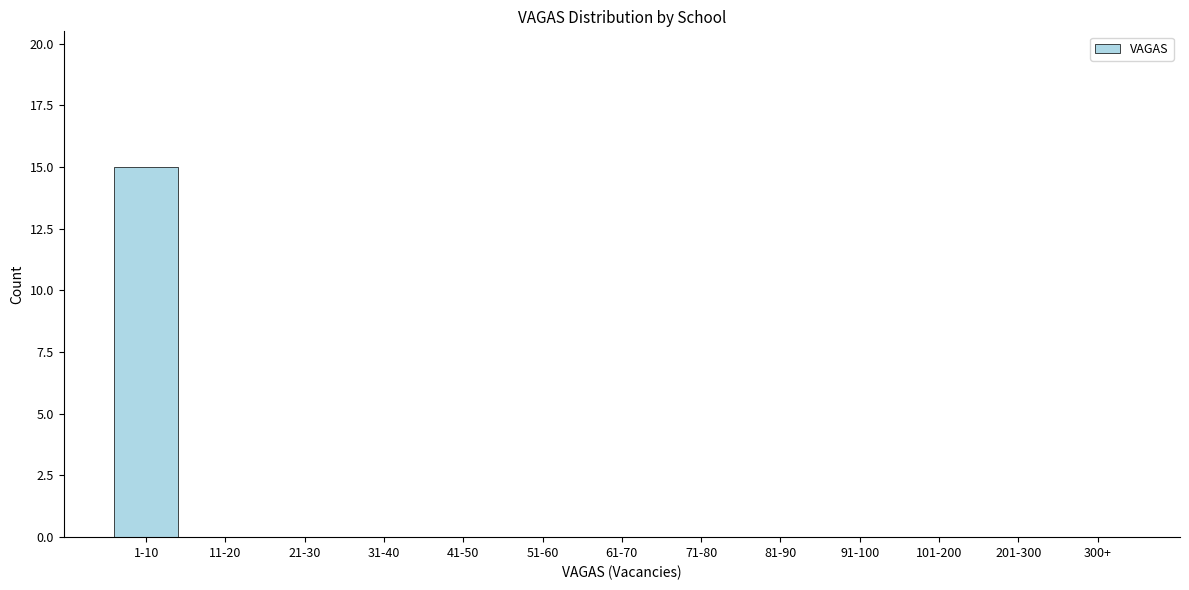

Reading left to right, transcribe all the data shown in this chart.

1-10=15	11-20=0	21-30=0	31-40=0	41-50=0	51-60=0	61-70=0	71-80=0	81-90=0	91-100=0	101-200=0	201-300=0	300+=0